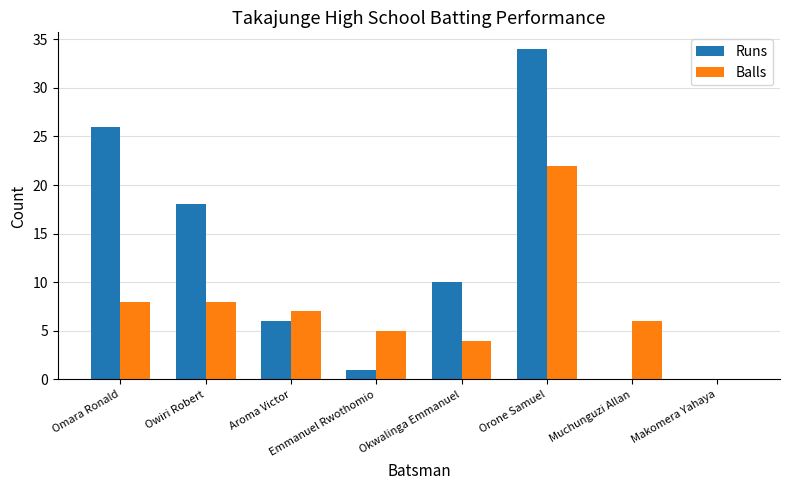

At which category does the chart reach its peak across all series?

Orone Samuel